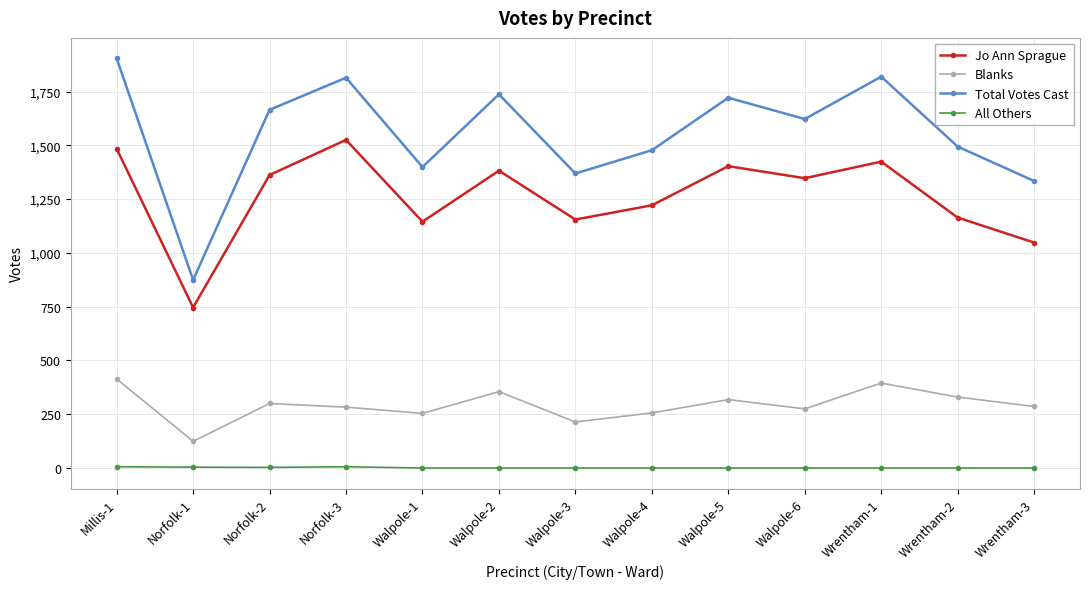

What is the sum of the Blanks values at Millis-1 and Walpole-1?

668